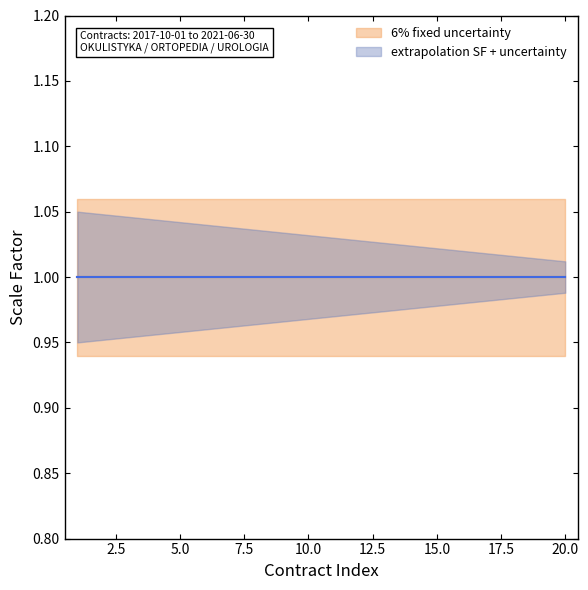

True or false: center_blue has more than 1 points higher than both neighbors.

False